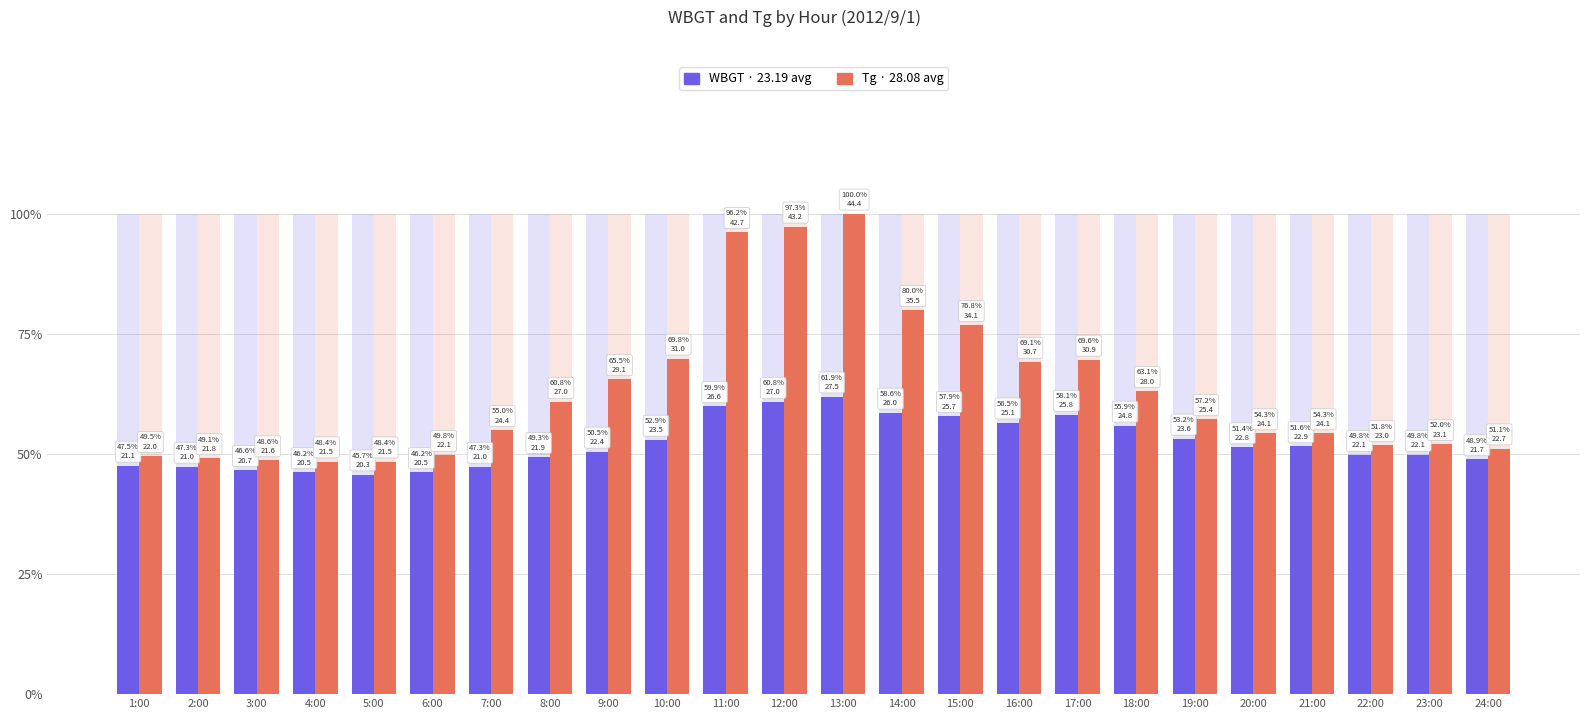

List the series in order of their peak value, highest first.

Tg, WBGT